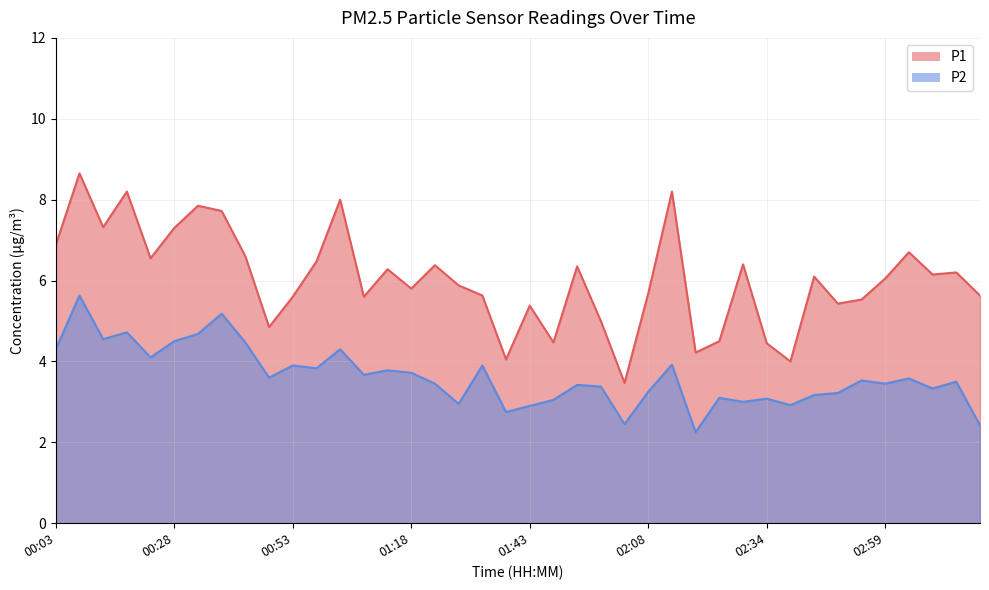

How many interior local valleys does the P1 series have?

12